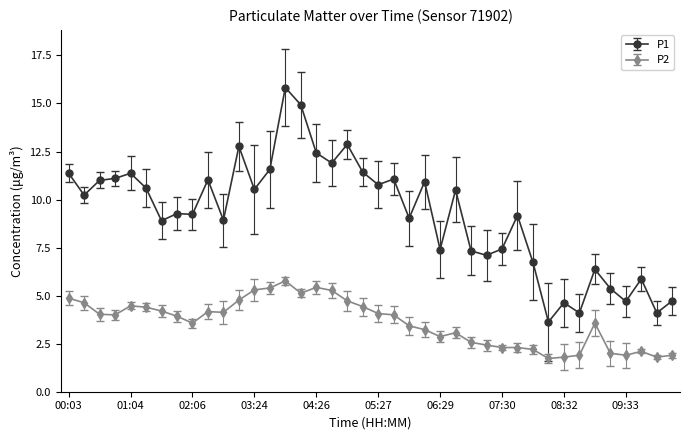

Which series has the largest total across all categories?

P1